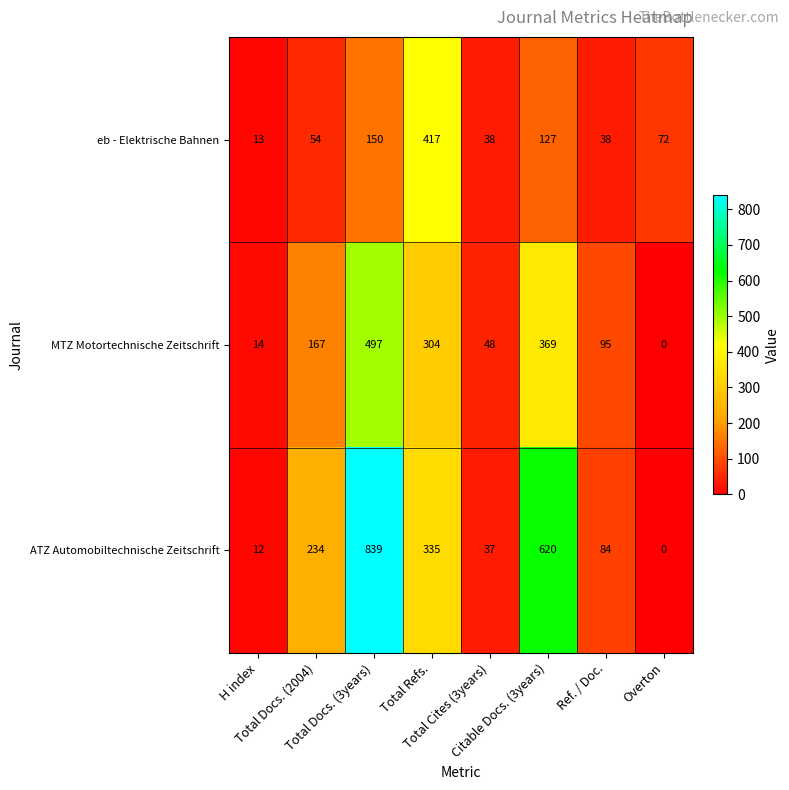

Which series has the largest total across all categories?

ATZ Automobiltechnische Zeitschrift